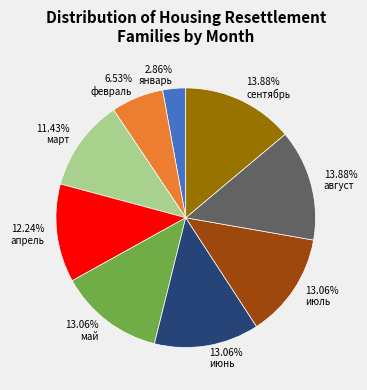

To the nearest percent, what portion does апрель represent?

12%